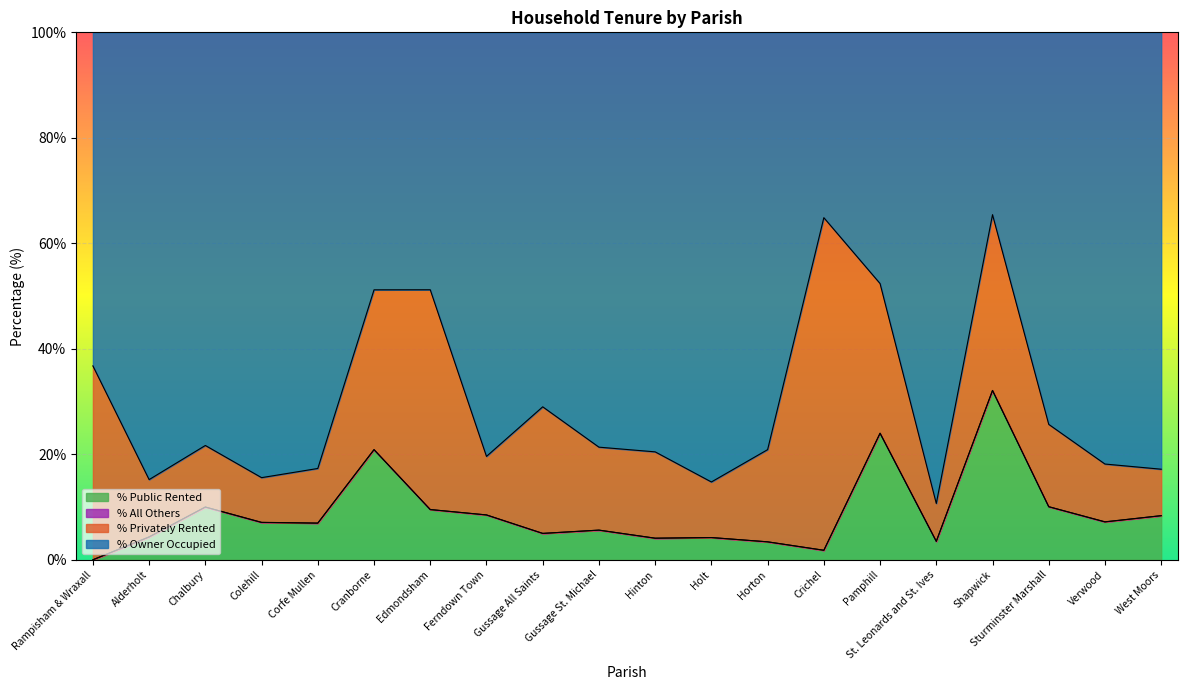

Which has a higher value, West Moors or Holt?

West Moors